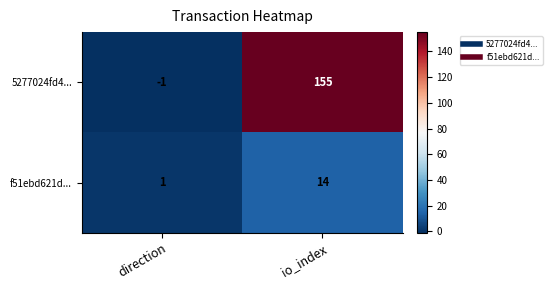

Rank the series by their average value, from highest to lowest.

5277024fd4..., f51ebd621d...